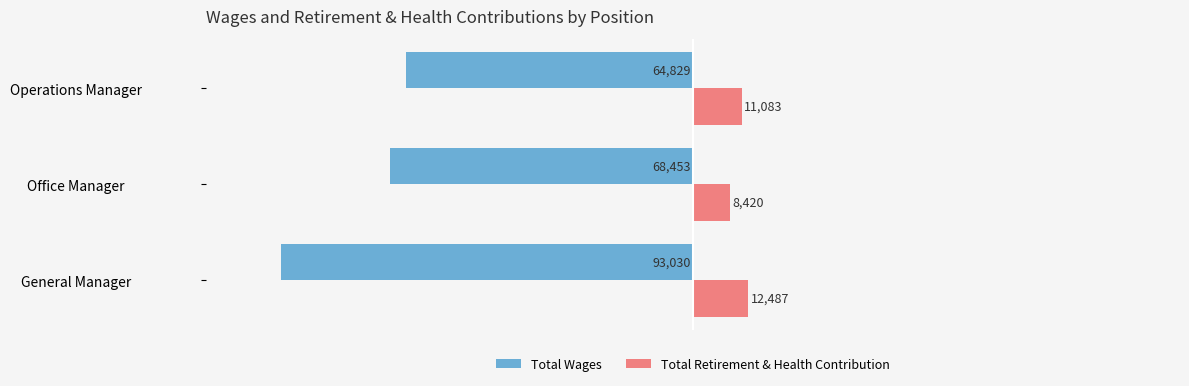

What are all the series names shown in the legend?

Total Wages, Total Retirement & Health Contribution